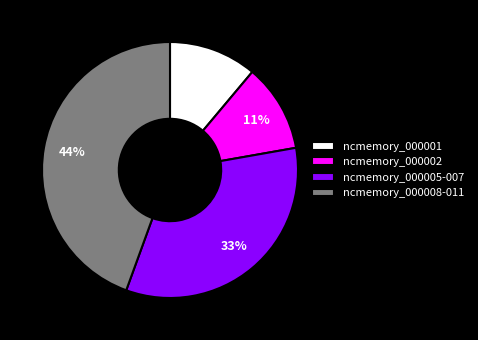

Which category has the biggest portion of the pie?

ncmemory_000008-011